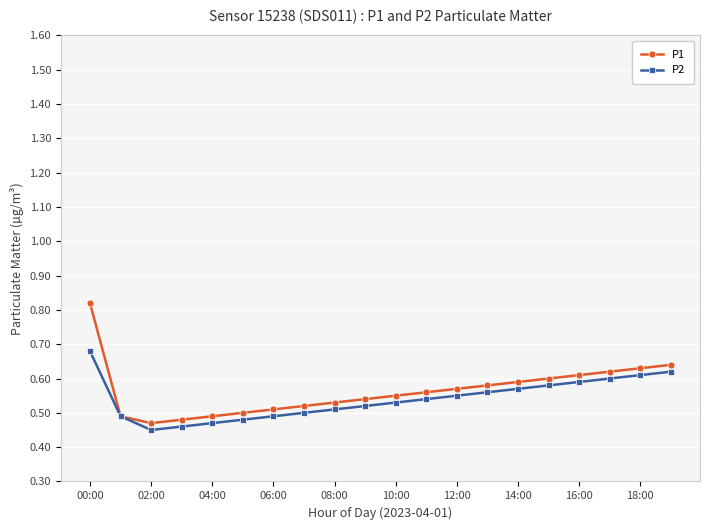

Count the P1 values in the range 0 to 1.

20